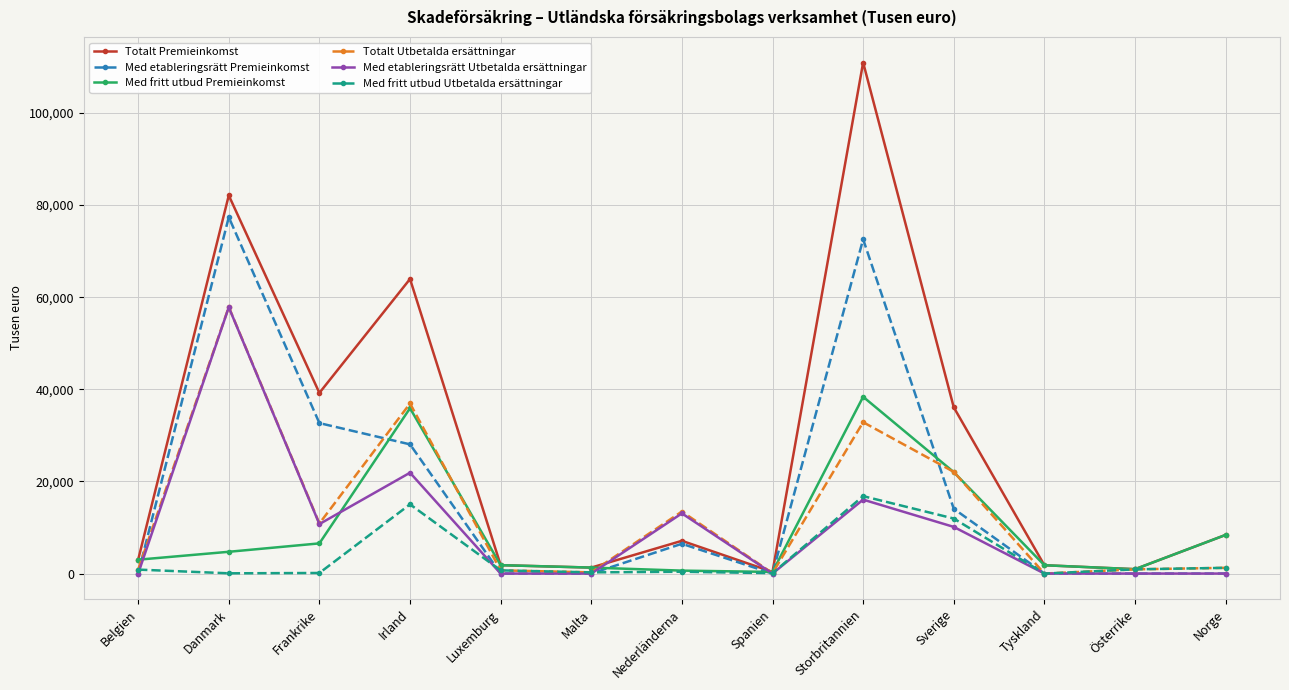

True or false: Totalt Premieinkomst and Totalt Utbetalda ersättningar intersect in this chart.

True